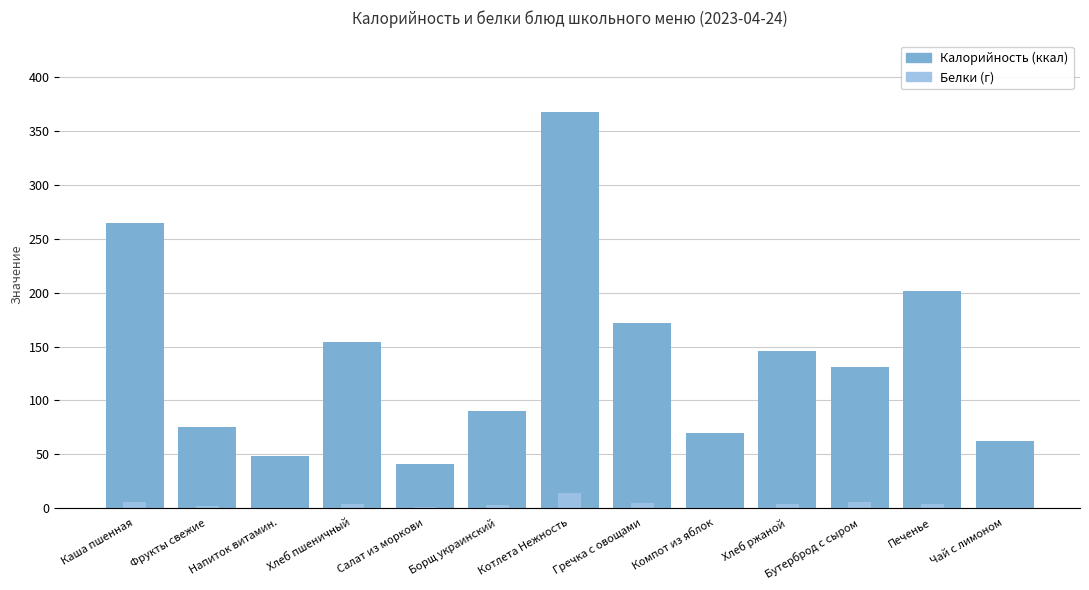

Rank the series by their maximum value, from highest to lowest.

Калорийность, Белки (г), Белки